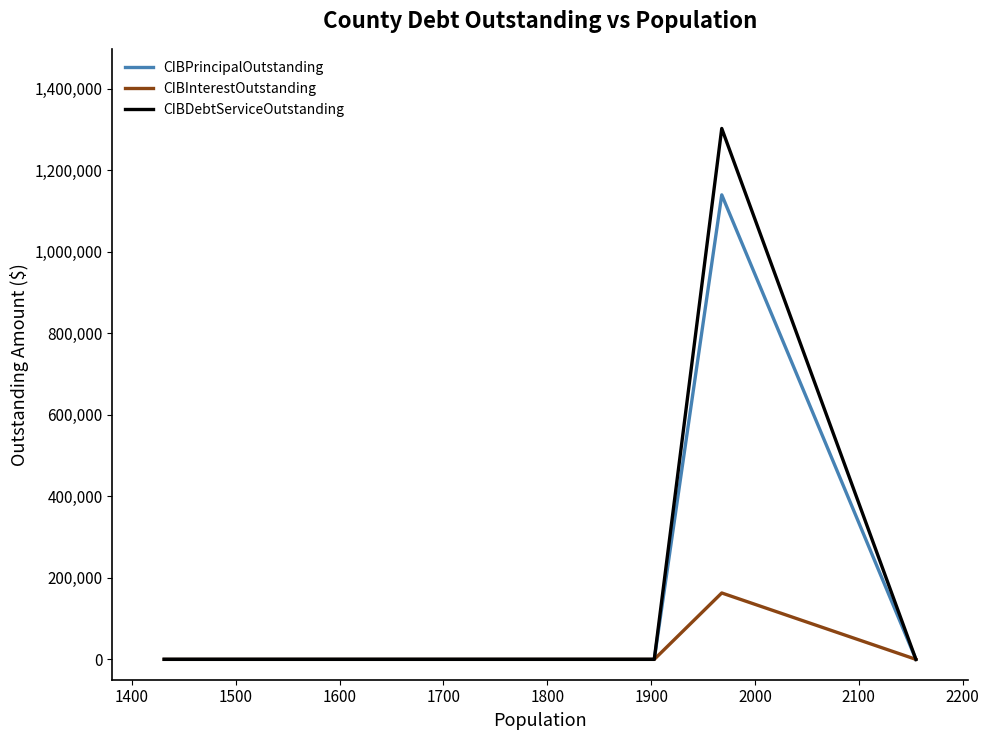

Rank the series by their maximum value, from lowest to highest.

CIBInterestOutstanding, CIBPrincipalOutstanding, CIBDebtServiceOutstanding